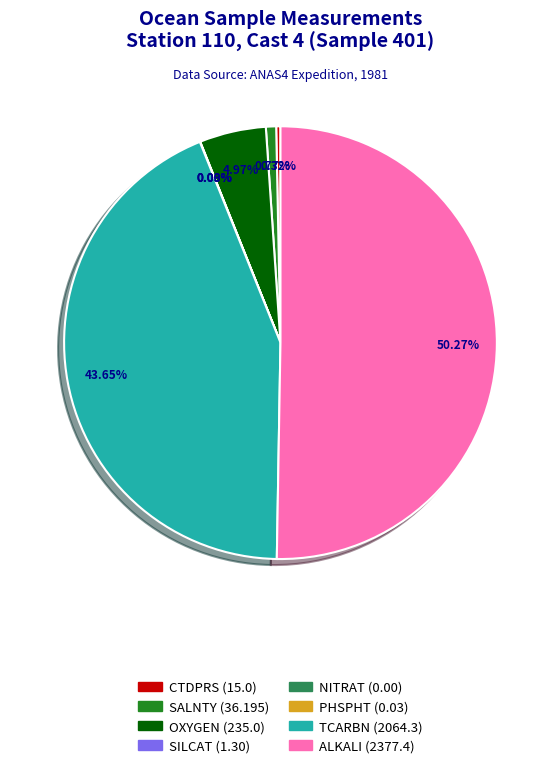

To the nearest percent, what is the difference between the OXYGEN and PHSPHT slice percentages?

5%